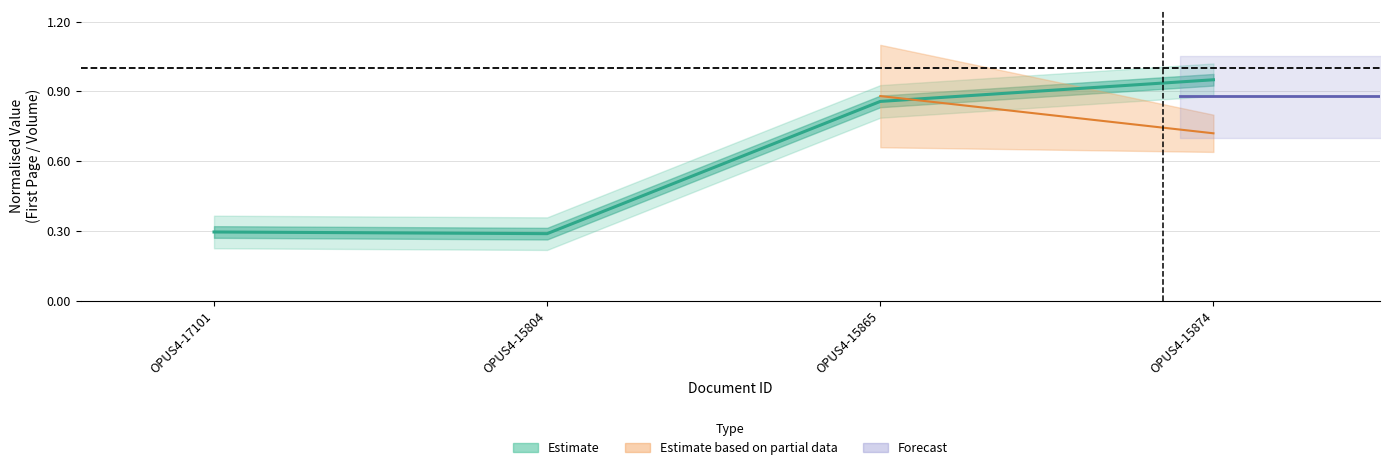

Reading left to right, transcribe all the data shown in this chart.

OPUS4-17101=0.3	OPUS4-15804=0.3	OPUS4-15865=0.9	OPUS4-15874=1.0